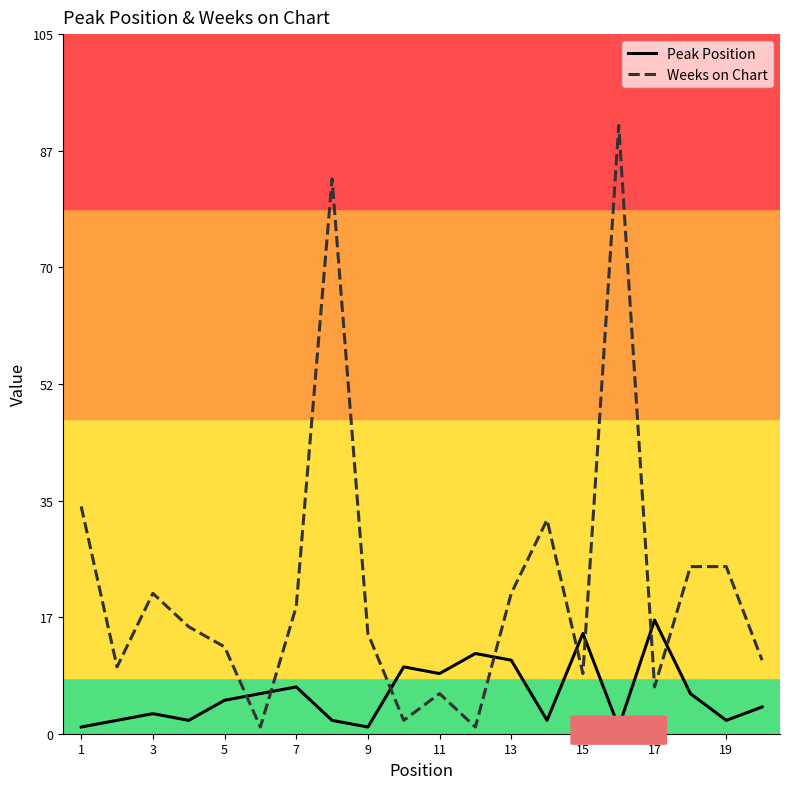

Which series ends up on top after the final intersection of Peak Position and Weeks on Chart?

Weeks on Chart